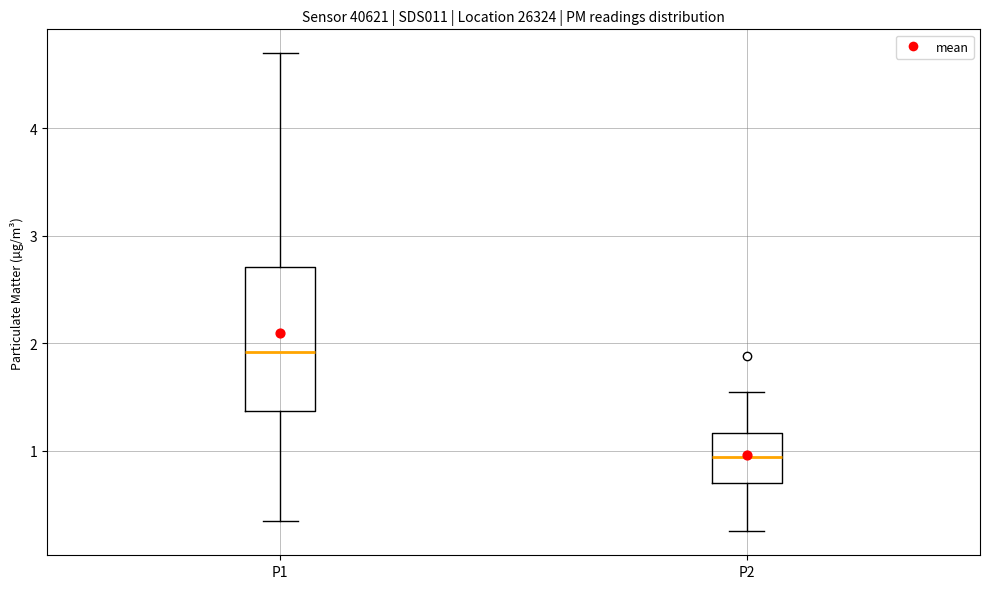

Comparing the boxes themselves (not the whiskers), which one is the tallest?

P1